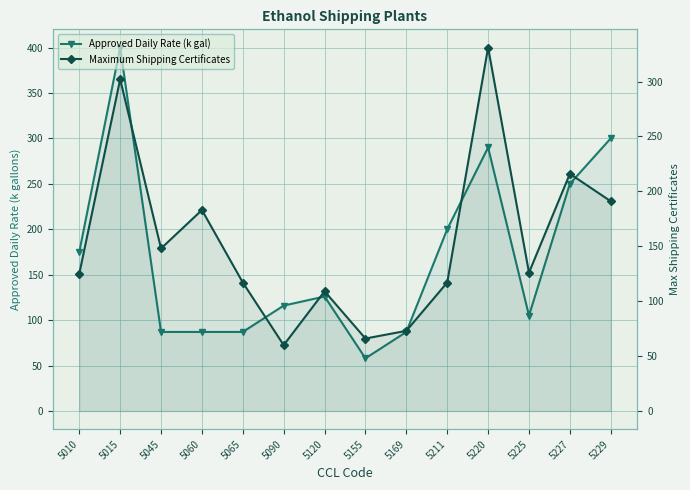

How many interior local peaks does the Approved Daily Rate (k gal) series have?

3